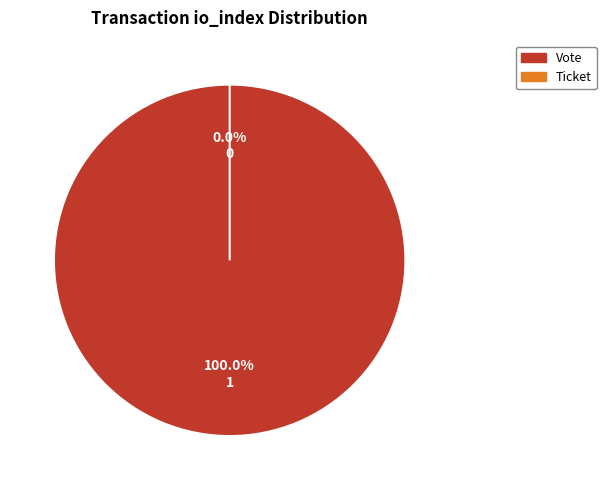

Which has a higher value, Vote or Ticket?

Vote